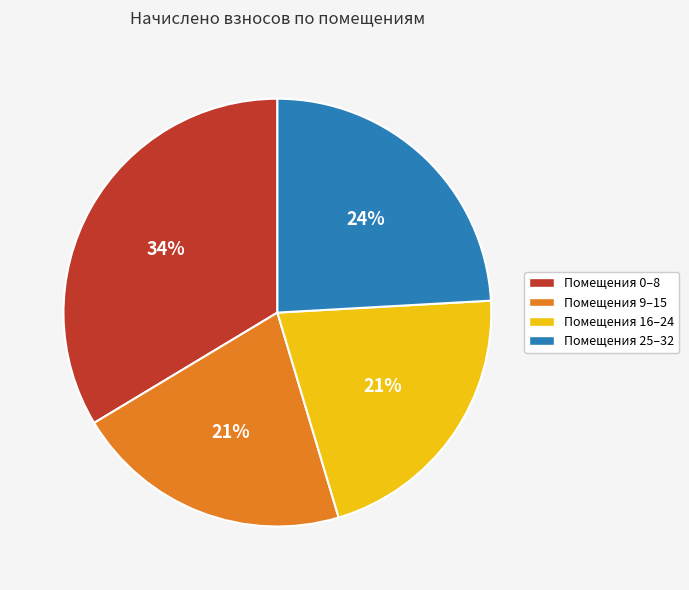

To the nearest percent, what is the average slice percentage?

25%